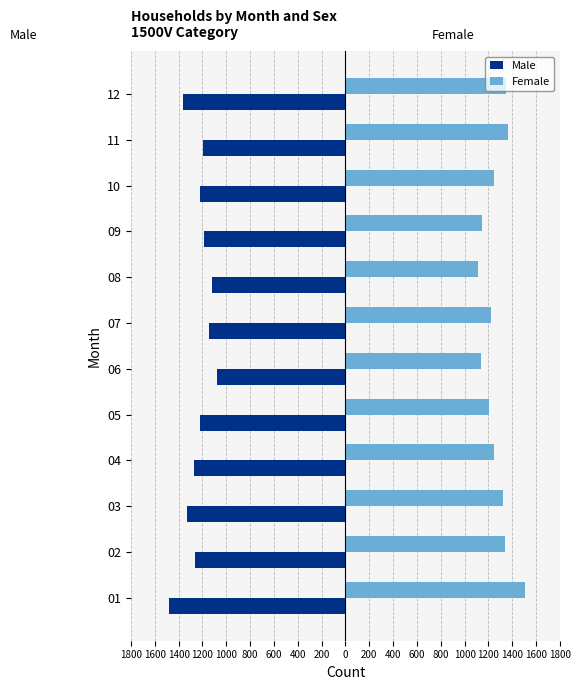

What are all the series names shown in the legend?

Male, Female